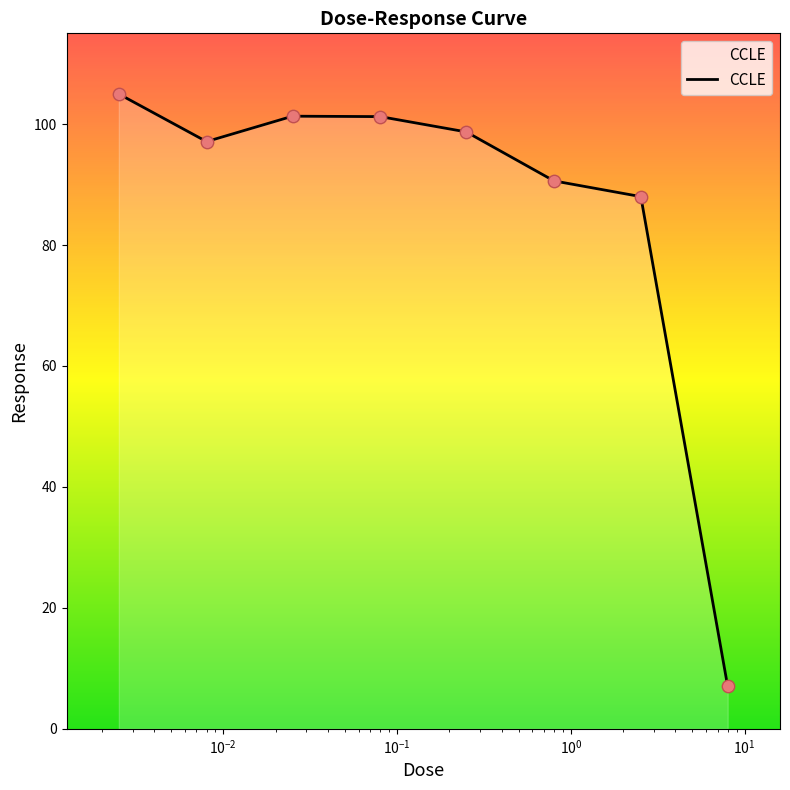

What is the difference between the maximum and minimum values?

98.0